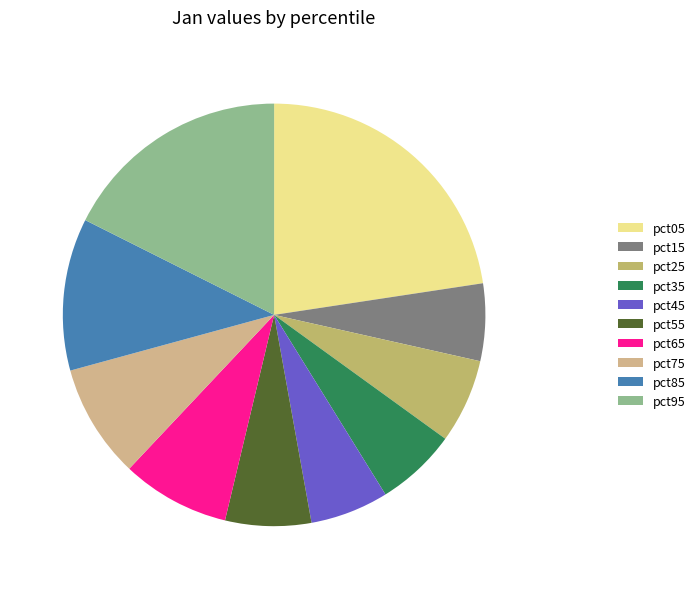

Does pct25 represent more than half of the total?

No